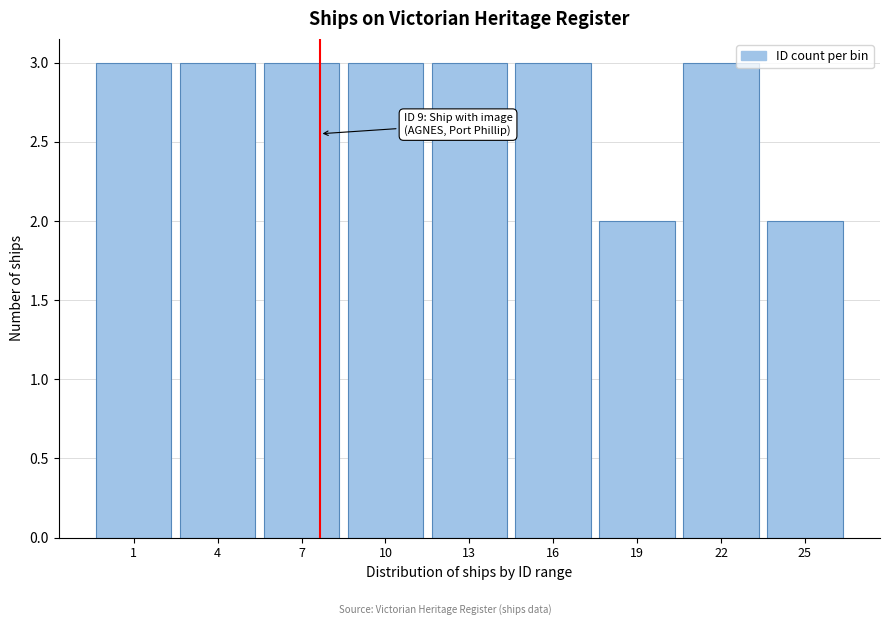

Reading left to right, what are all the values shown in this chart?

3	3	3	3	3	3	2	3	2